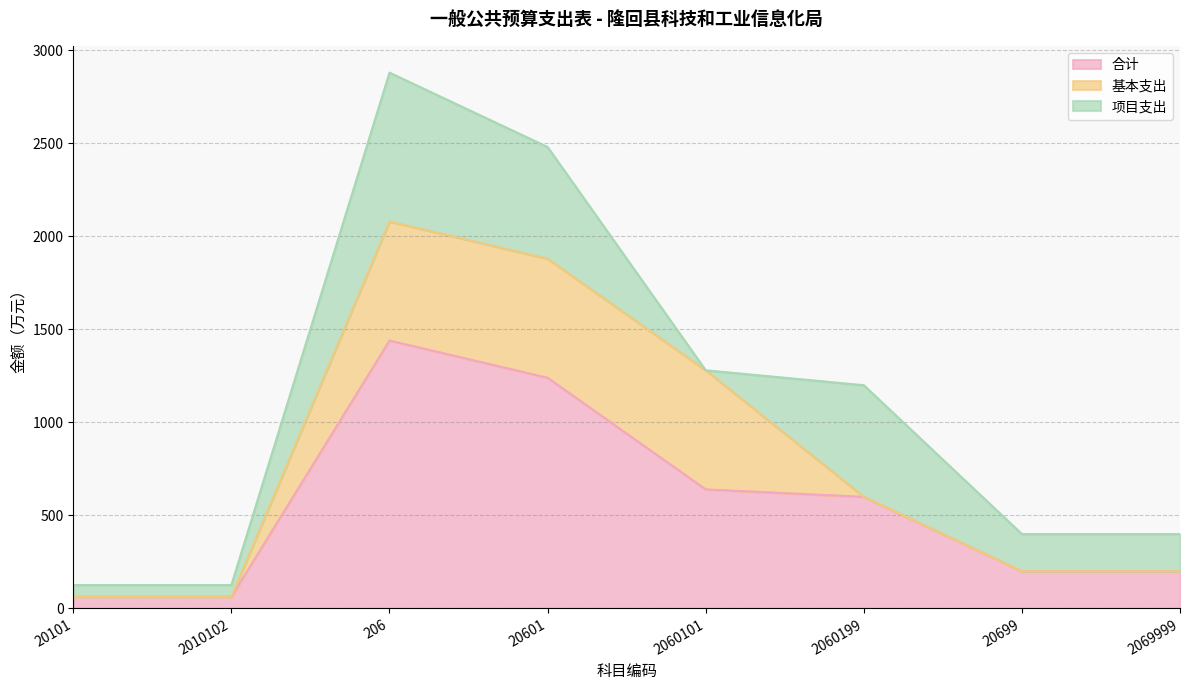

Which series changed the most between 20101 and 206?

合计